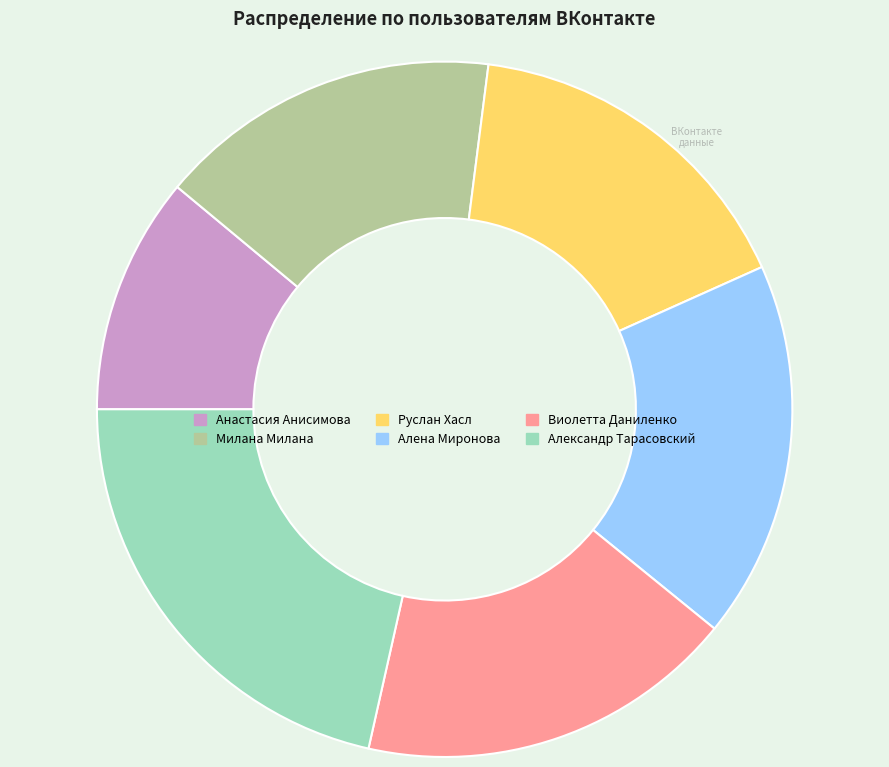

Which has a higher value, Александр Тарасовский or Руслан Хасл?

Александр Тарасовский